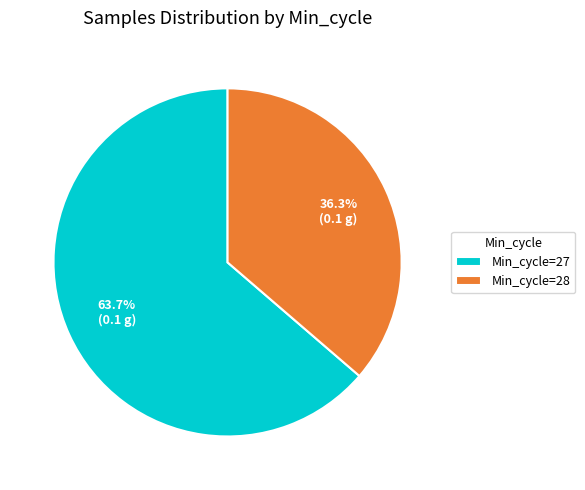

Approximately how many times larger is the value at Min_cycle=27 compared to Min_cycle=28?

1.8